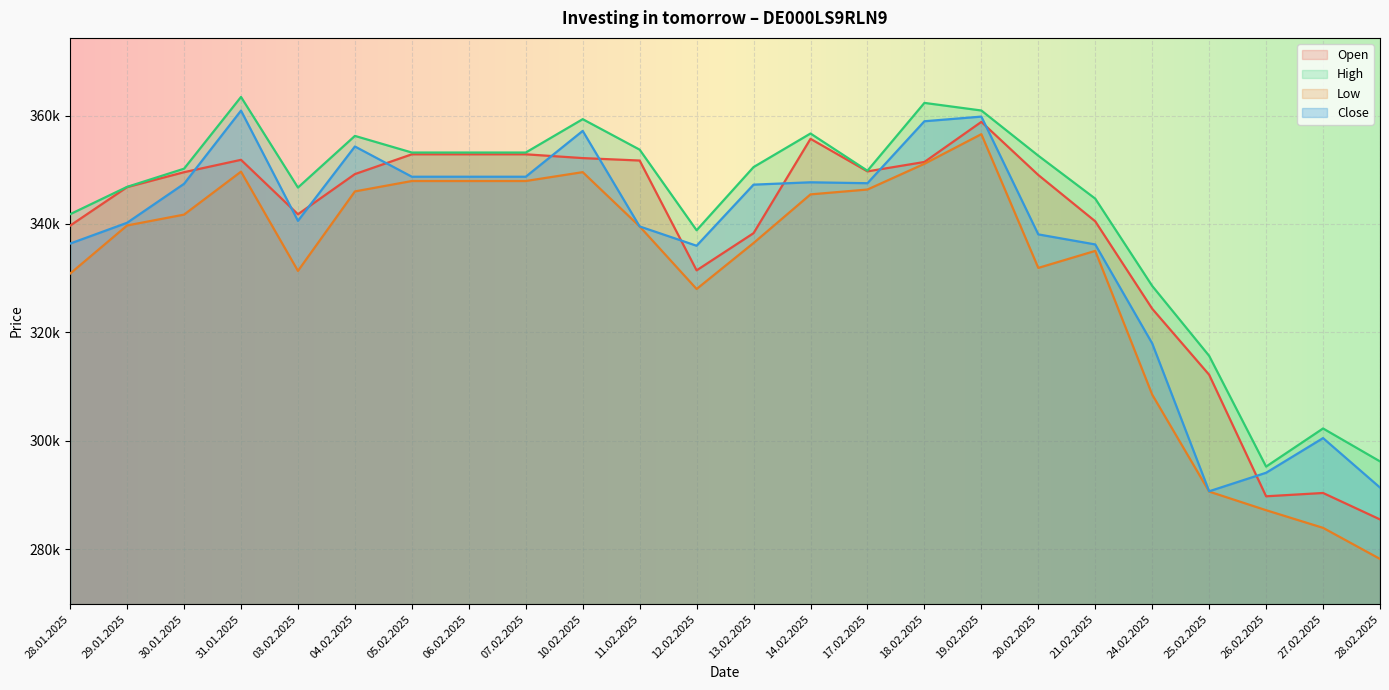

What is the label of the 16th point from the right?

07.02.2025